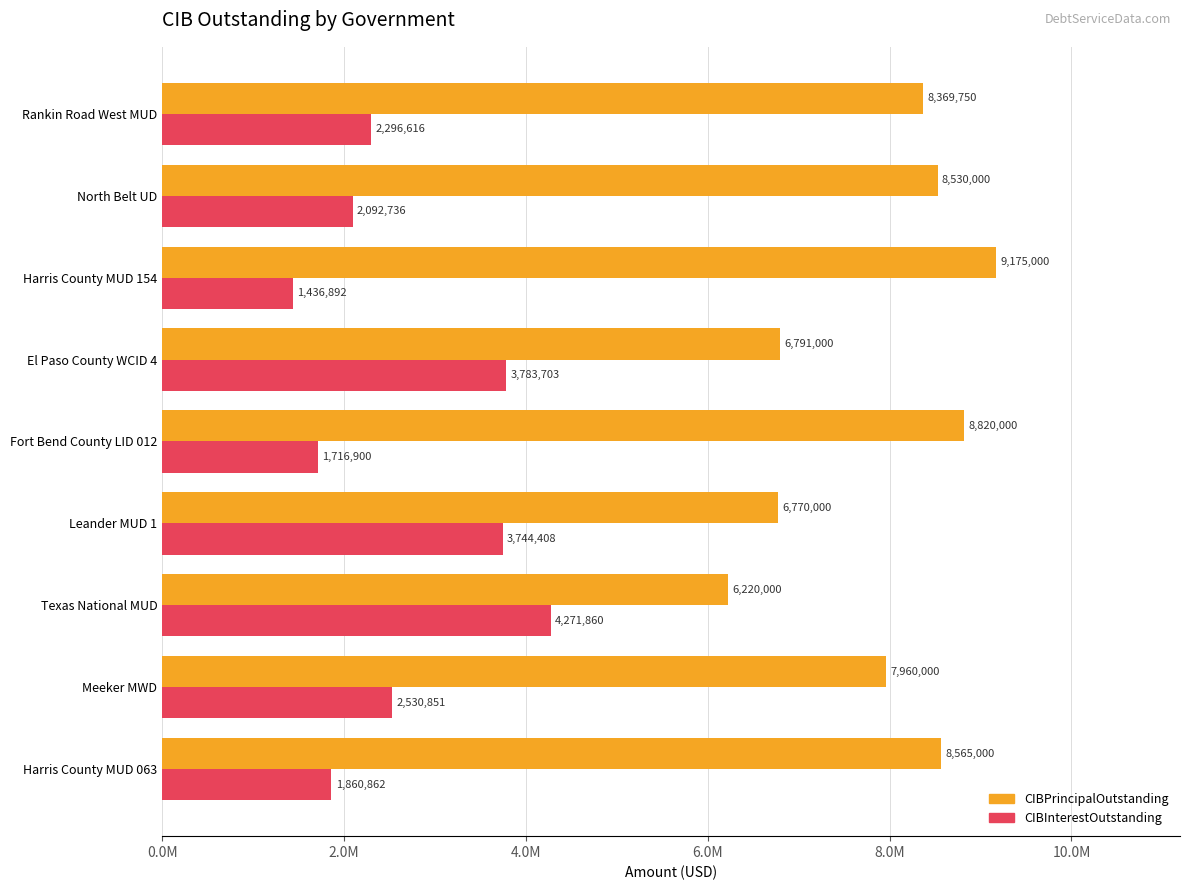

What are all the series names shown in the legend?

CIBPrincipalOutstanding, CIBInterestOutstanding